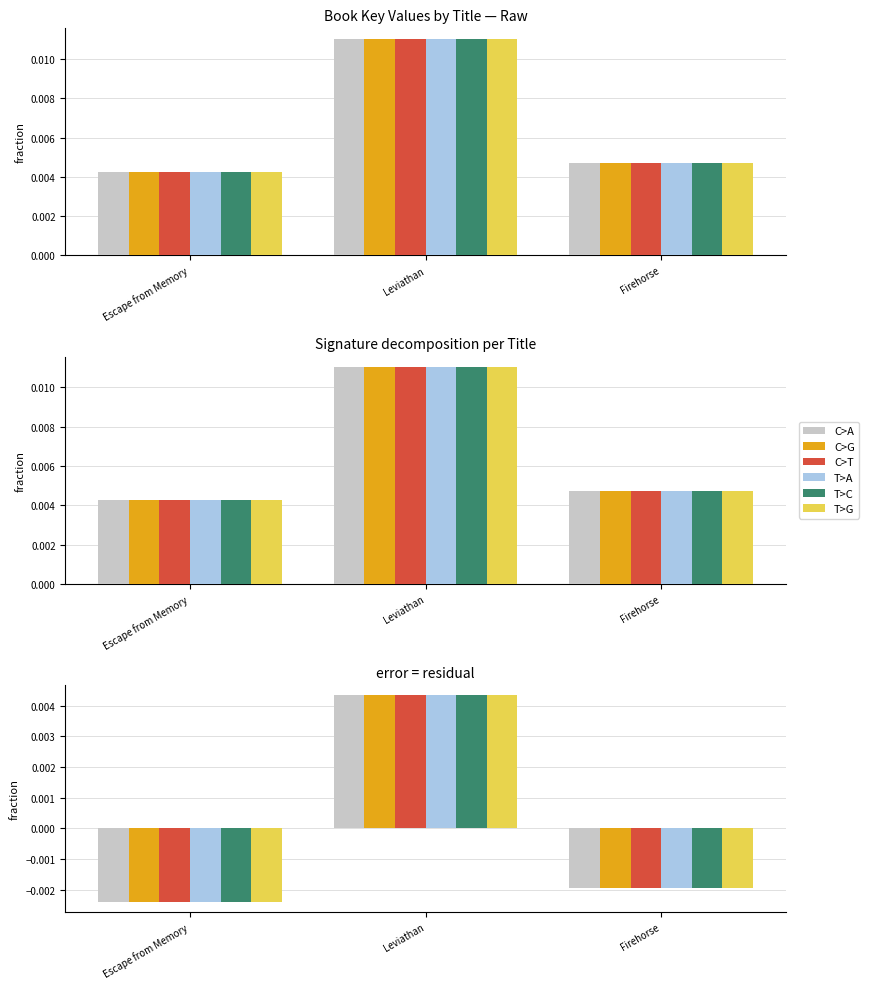

At which category is the sum across all series the highest?

Leviathan